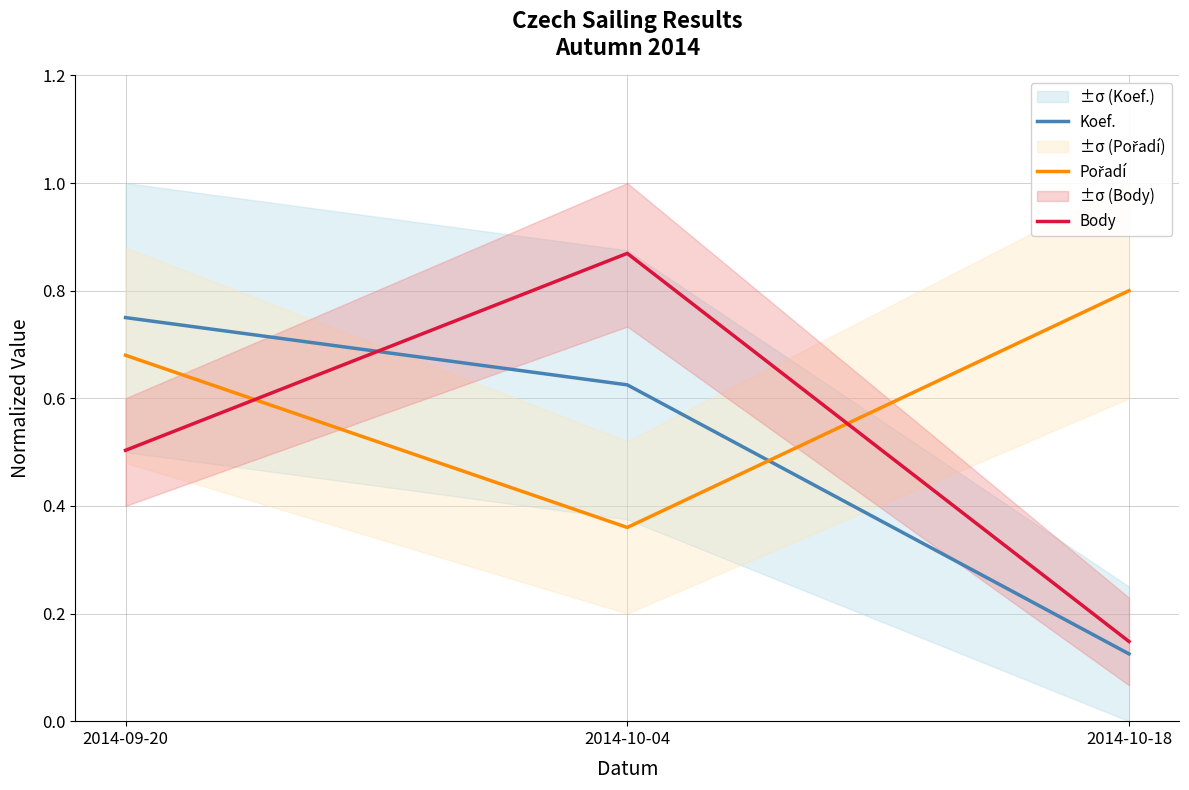

The value of Pořadí at 2014-10-04 is 0.2. True or false?

False